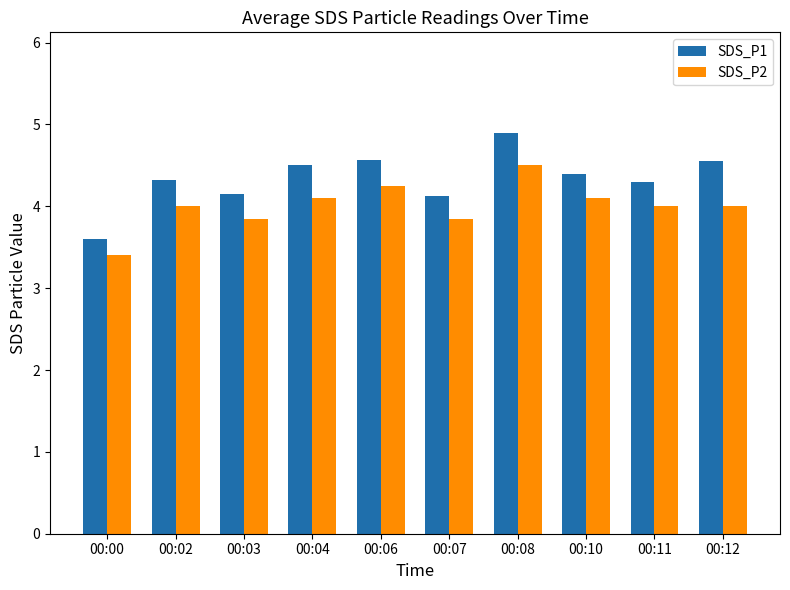

How many bars are there in each group?

2